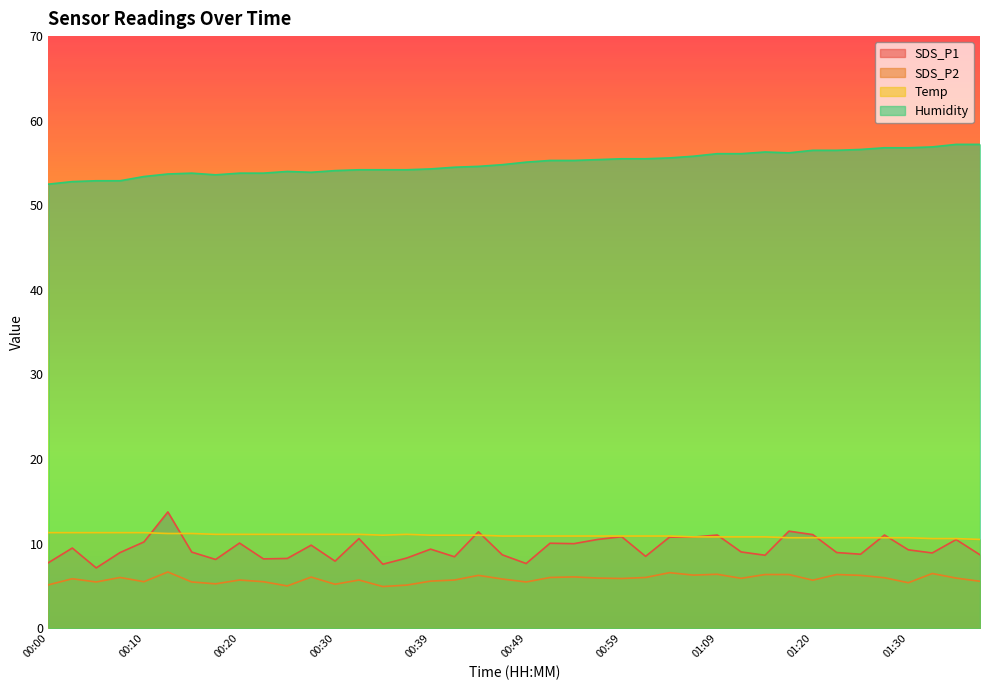

At which category does the chart reach its peak across all series?

01:35